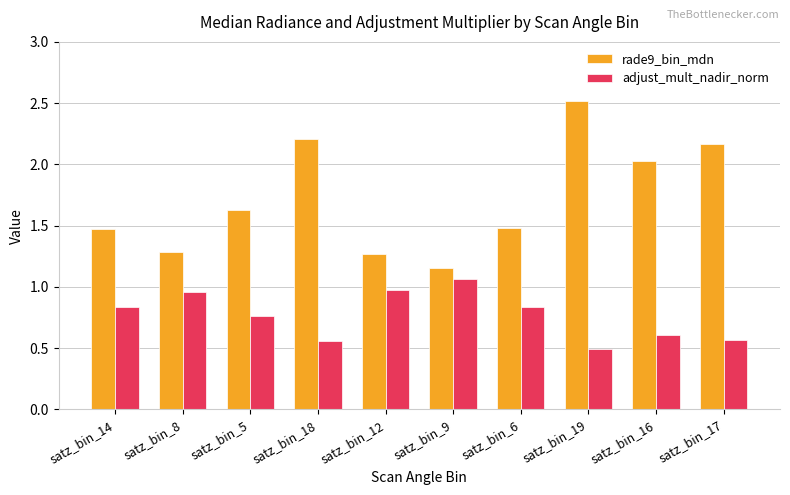

The rade9_bin_mdn series shows 1.6 at satz_bin_5. True or false?

True